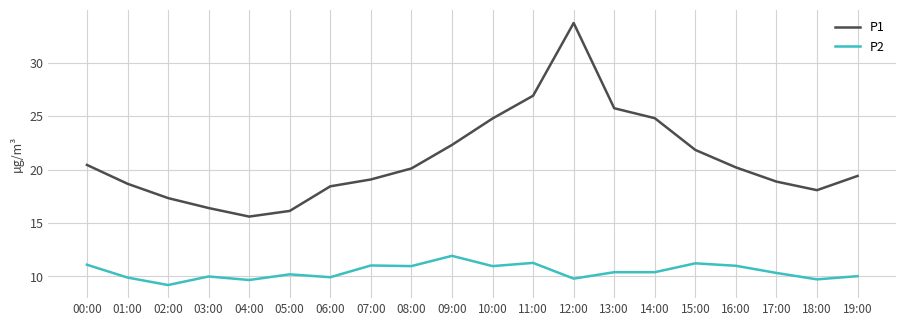

What is the minimum value for P2?

9.2